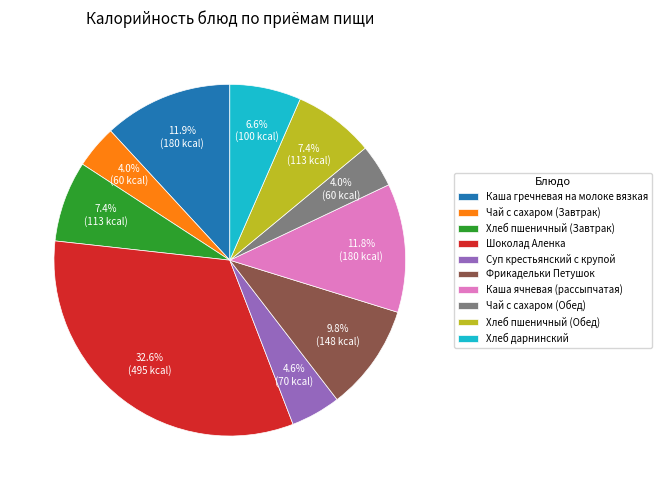

Approximately how many times larger is the value at Каша ячневая (рассыпчатая) compared to Фрикадельки Петушок?

1.2